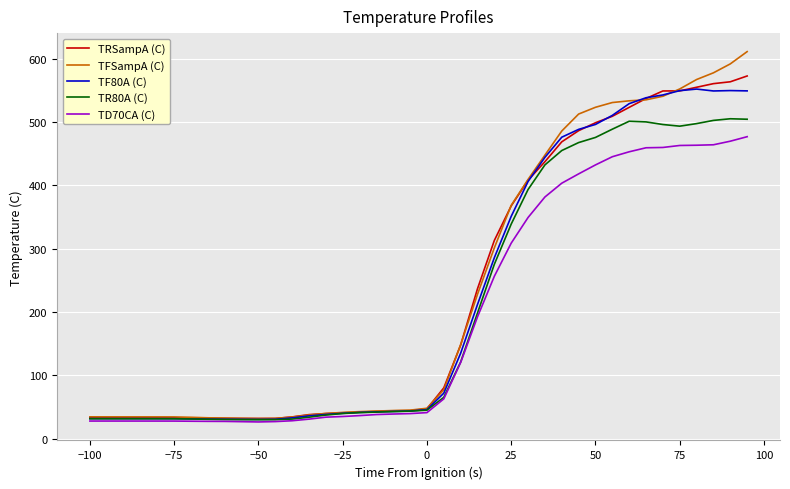

Which series has the largest range (max minus min)?

TFSampA (C)